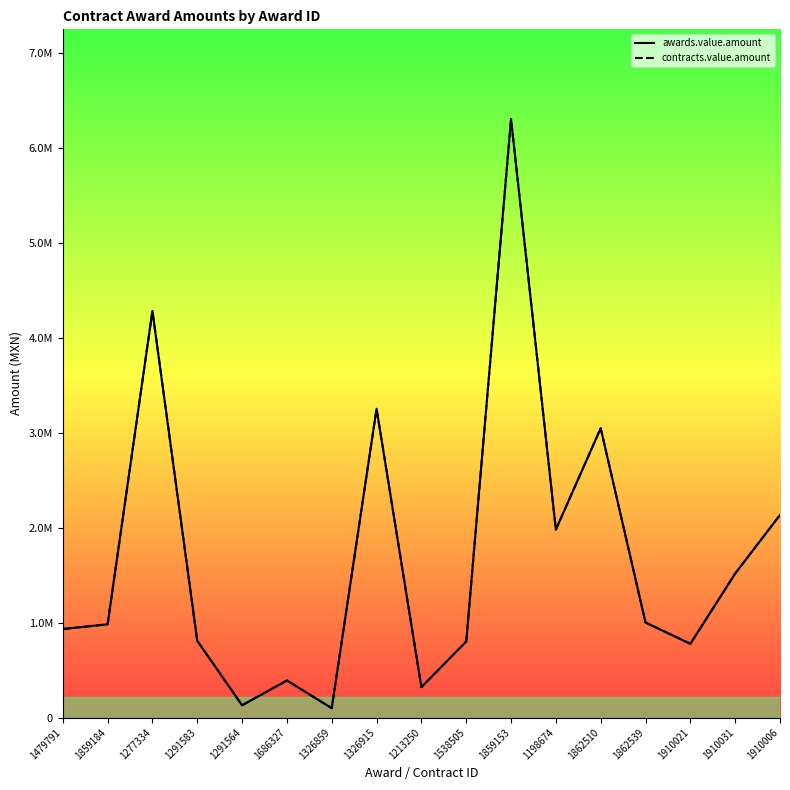

At how many categories does at least one series exceed 5214242?

1